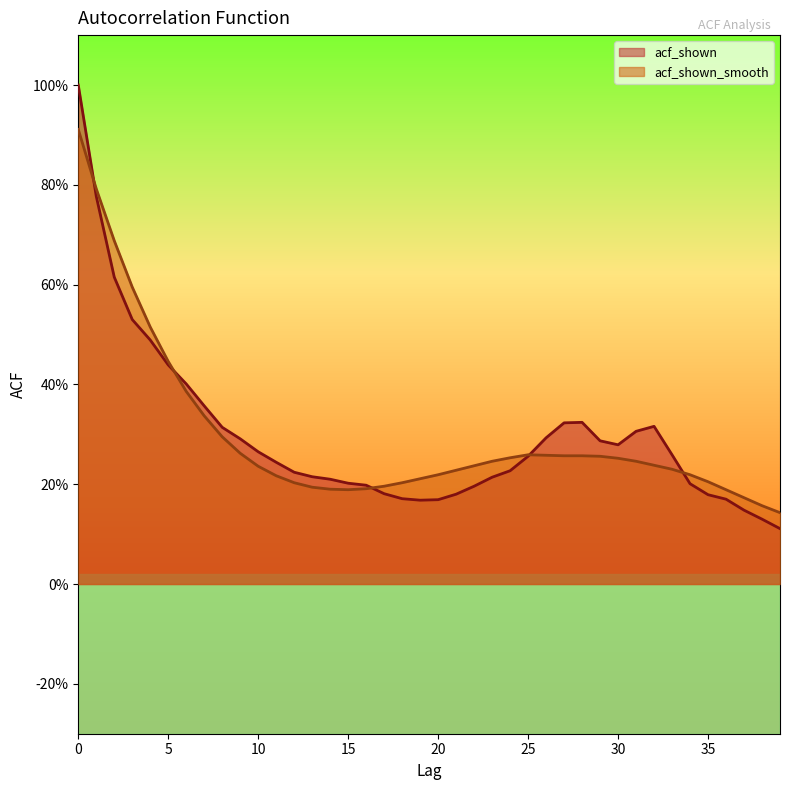

The value of acf_shown_smooth at 17 is 0.2. True or false?

True